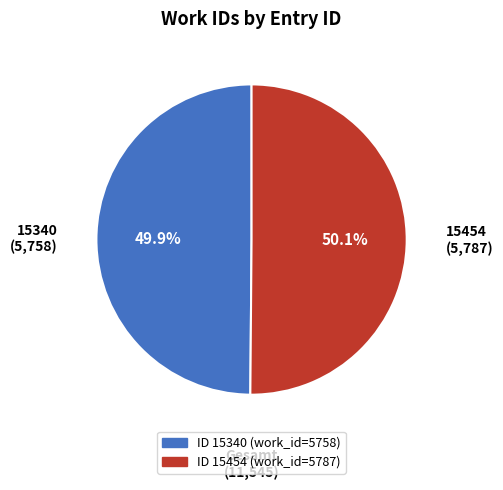

What is the ratio of the value at 15340 (5,758) to the value at 15454 (5,787)?

1.0